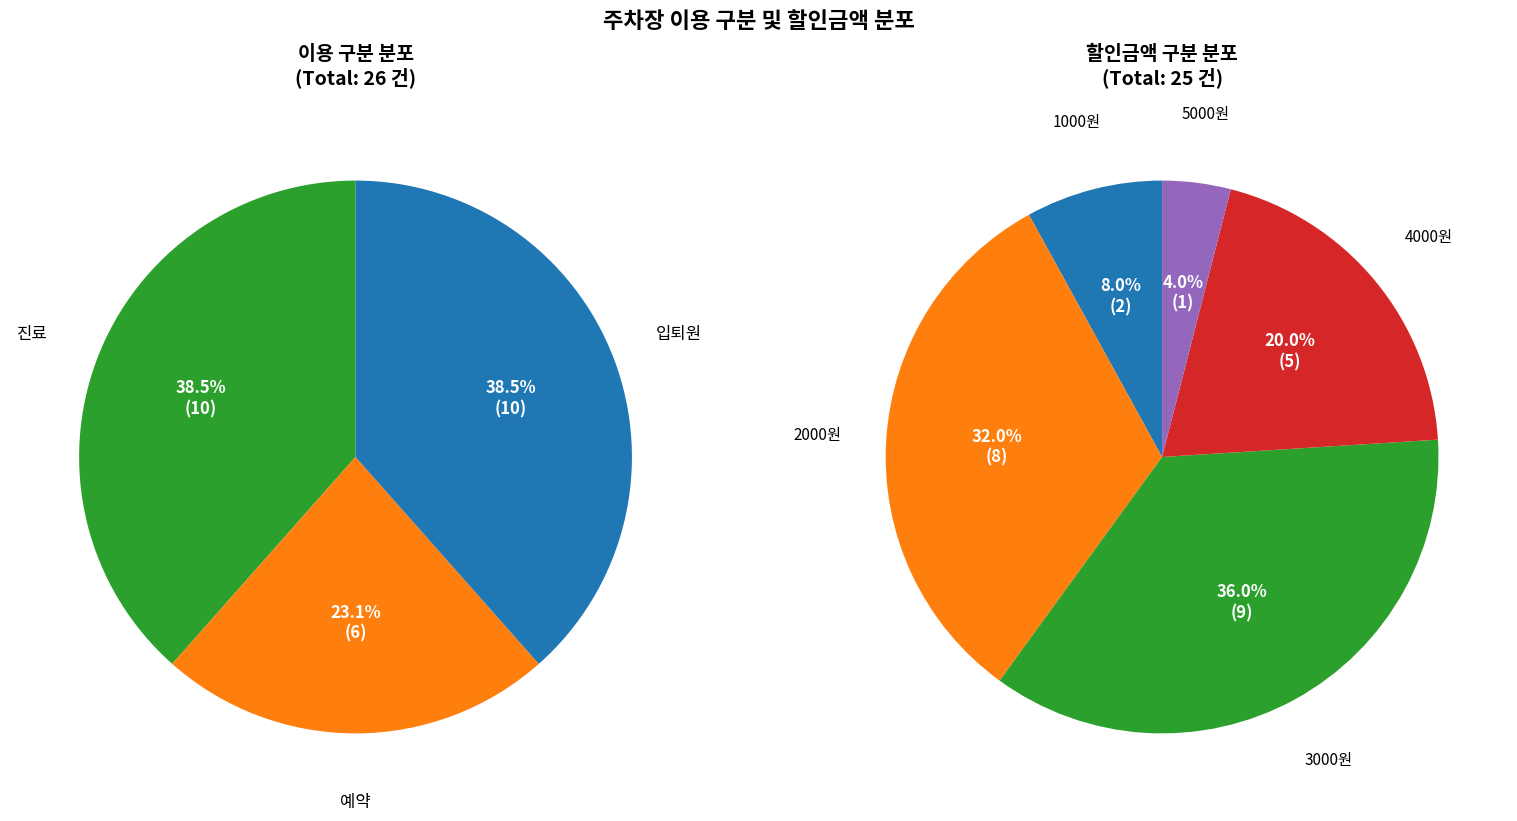

Count the number of slices in the pie.

3